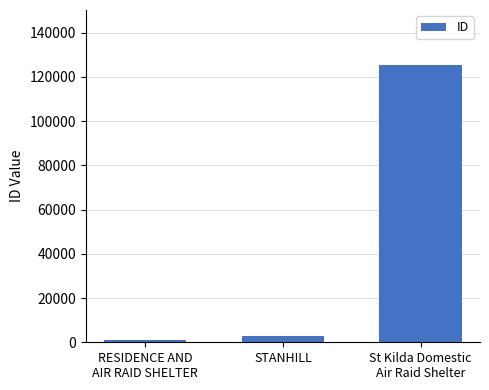

Which label corresponds to the largest value in the chart?

St Kilda Domestic
Air Raid Shelter